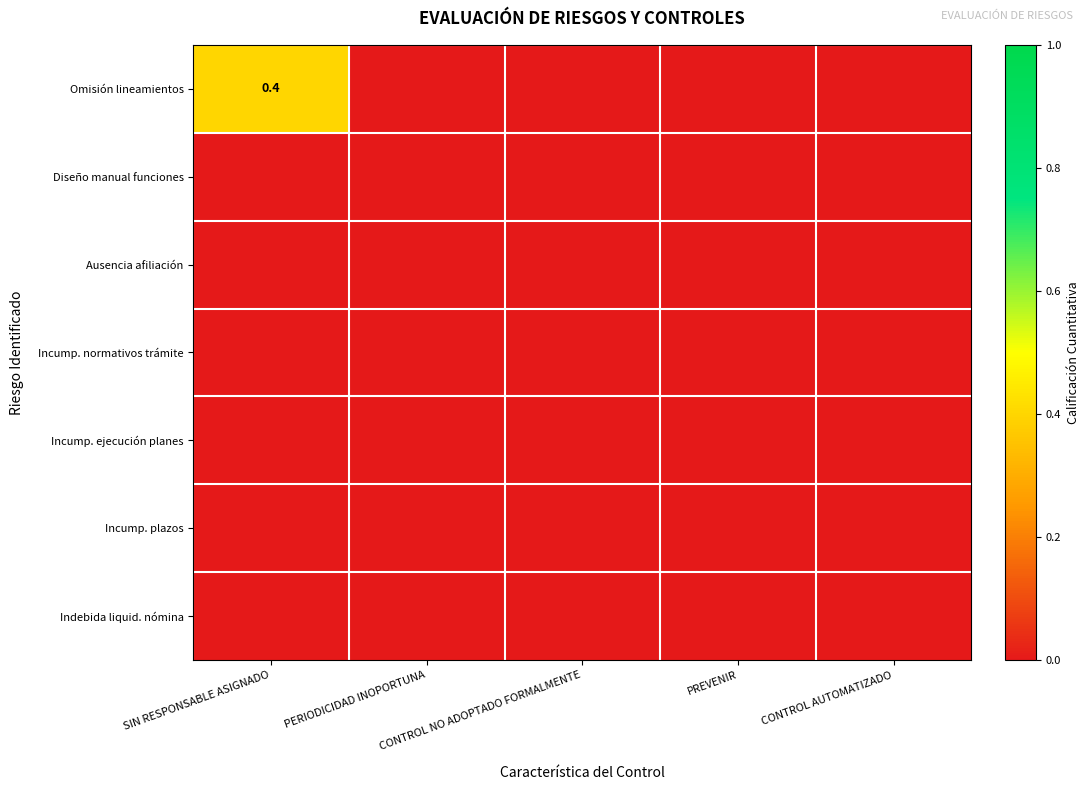

List the labels in order of Indebida liquid. nómina value, smallest first.

SIN RESPONSABLE ASIGNADO, PERIODICIDAD INOPORTUNA, CONTROL NO ADOPTADO FORMALMENTE, PREVENIR, CONTROL AUTOMATIZADO